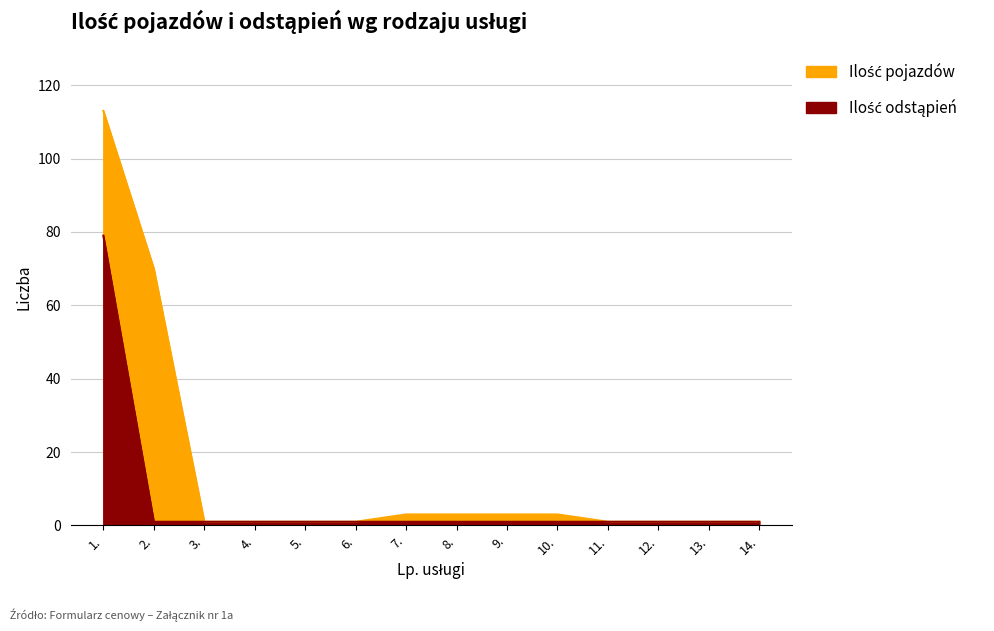

The value of Ilość odstąpień at 13. is 1. True or false?

True